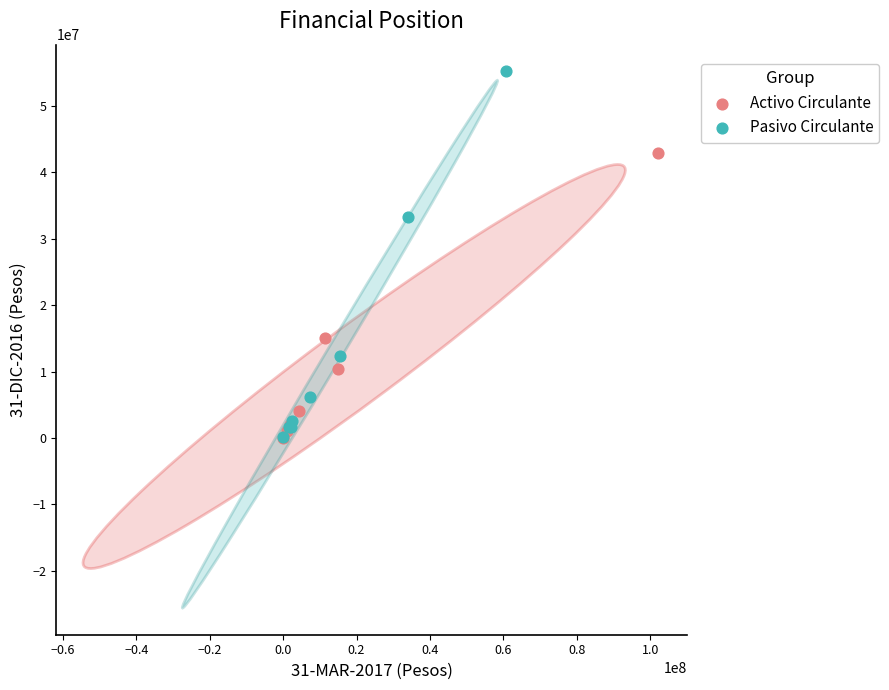

Which series contains the highest Y value?

Pasivo Circulante